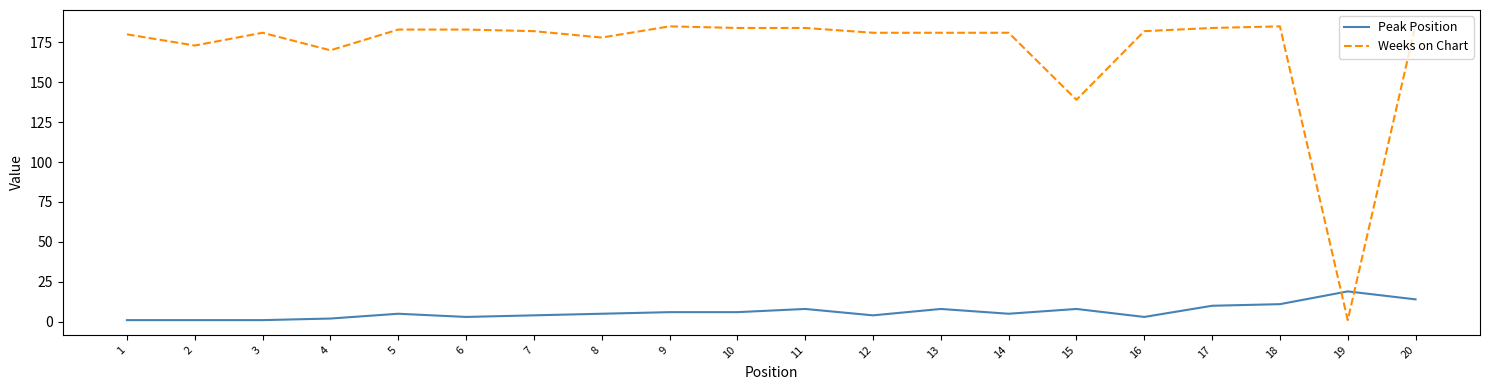

What is the sum of the Weeks on Chart values at 16 and 17?

366